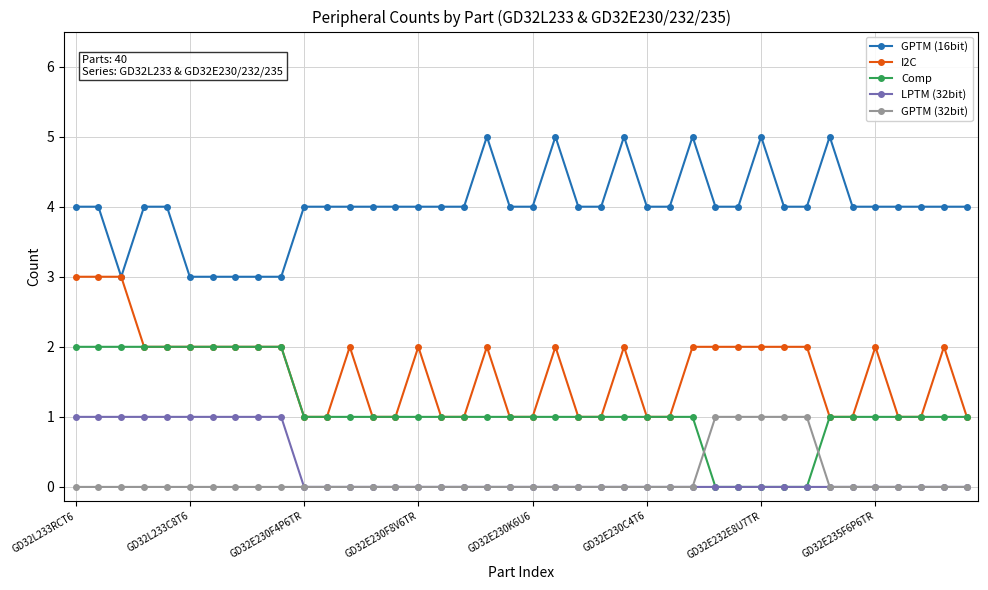

Which series has the largest total across all categories?

GPTM (16bit)